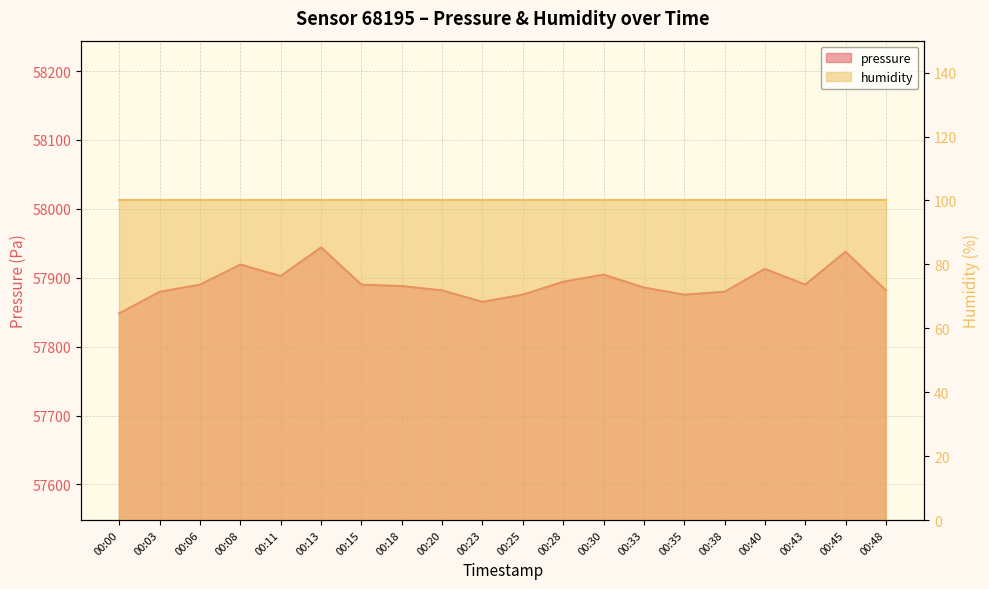

Where is the data nearest to the value 57896?

00:28